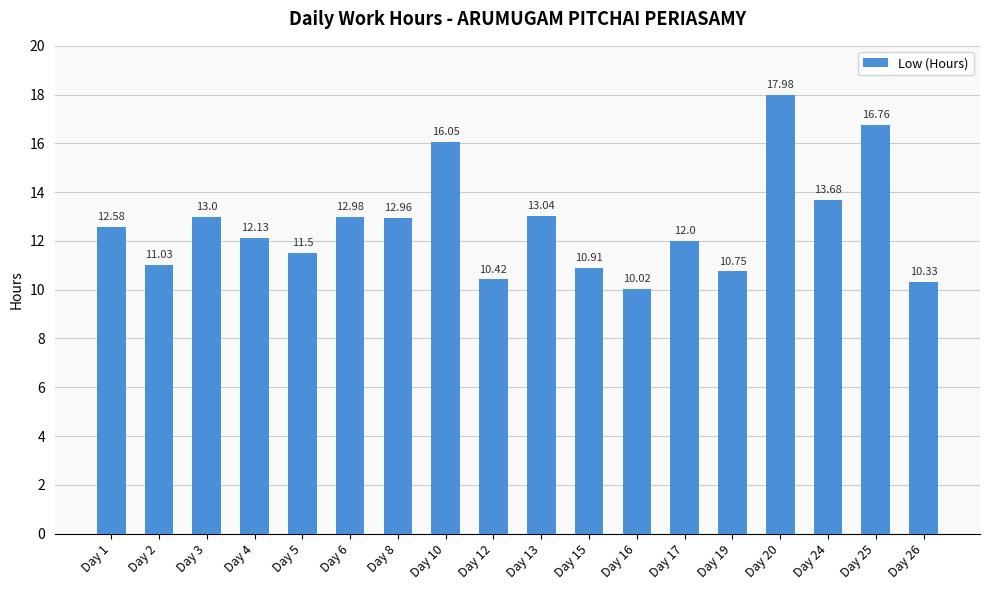

Which category has the highest value across all series?

Day 20